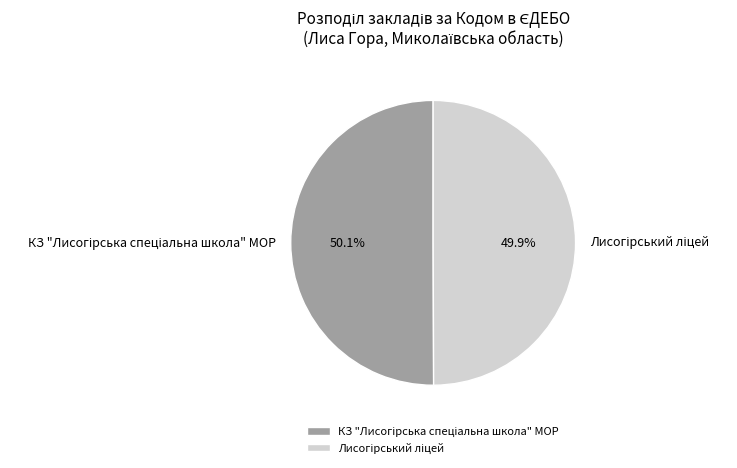

Does Лисогірський ліцей account for over 50% of the chart?

No